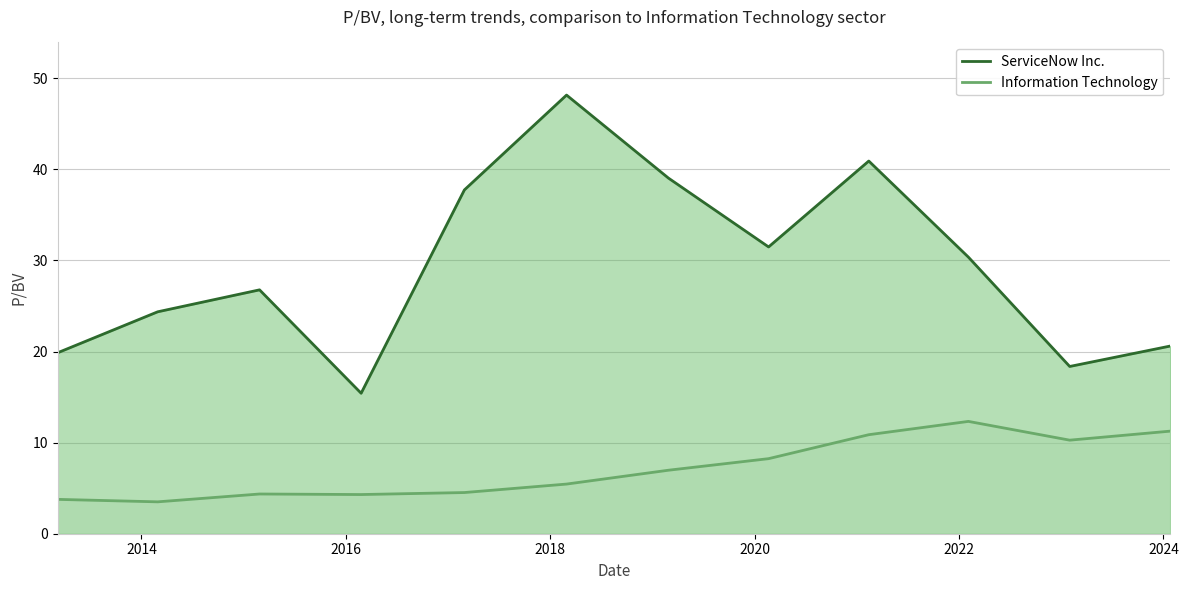

Which series has the largest total across all categories?

ServiceNow Inc.